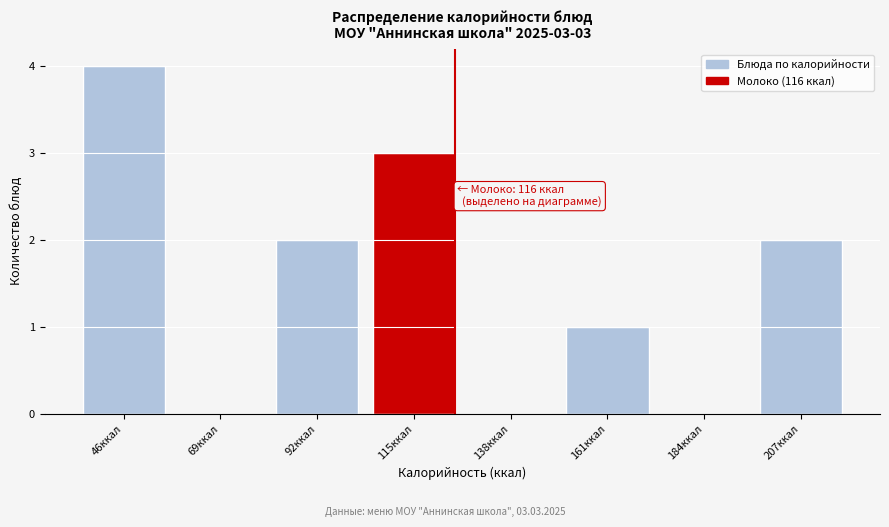

Reading left to right, list all the values displayed in this chart.

46ккал=4	69ккал=0	92ккал=2	115ккал=3	138ккал=0	161ккал=1	184ккал=0	207ккал=2